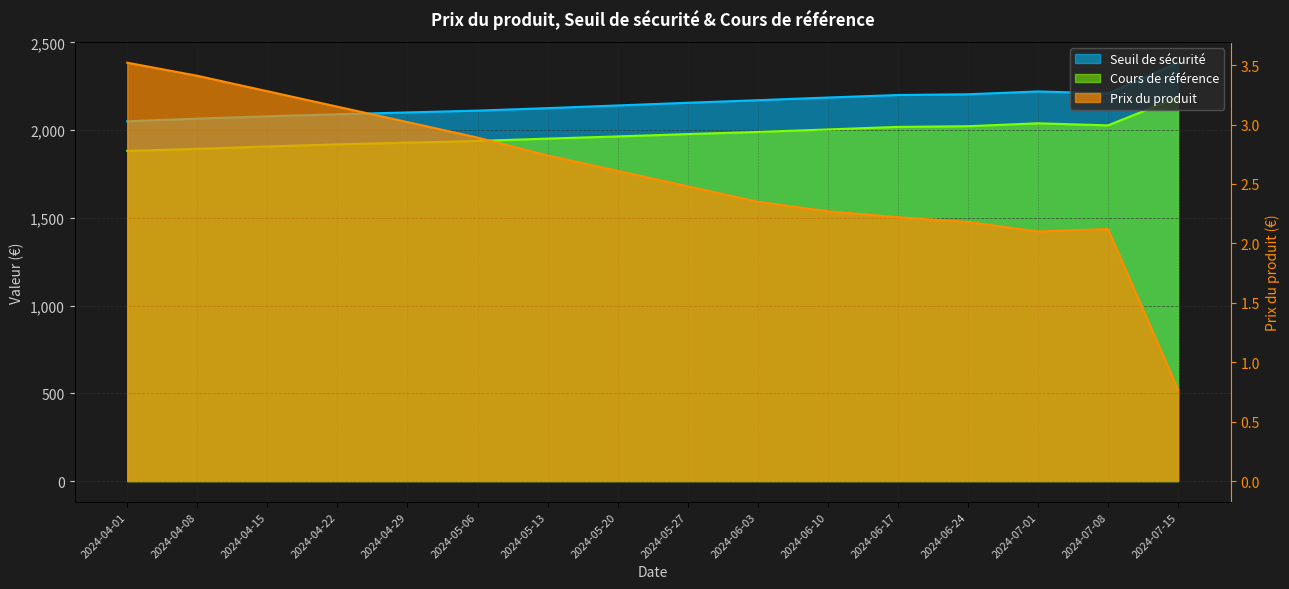

Reading left to right, extract all data points from this chart.

Prix du produit: 2024-04-01=3.5	2024-04-08=3.4	2024-04-15=3.3	2024-04-22=3.1	2024-04-29=3.0	2024-05-06=2.9	2024-05-13=2.7	2024-05-20=2.6	2024-05-27=2.5	2024-06-03=2.4	2024-06-10=2.3	2024-06-17=2.2	2024-06-24=2.2	2024-07-01=2.1	2024-07-08=2.1	2024-07-15=0.8
Seuil de sécurité: 2024-04-01=2050.1	2024-04-08=2065.3	2024-04-15=2078.4	2024-04-22=2090.2	2024-04-29=2100.5	2024-05-06=2110.8	2024-05-13=2125.0	2024-05-20=2140.3	2024-05-27=2155.6	2024-06-03=2170.2	2024-06-10=2185.4	2024-06-17=2199.7	2024-06-24=2204.0	2024-07-01=2220.0	2024-07-08=2209.1	2024-07-15=2383.9
Cours de référence: 2024-04-01=1881.4	2024-04-08=1893.0	2024-04-15=1906.7	2024-04-22=1918.5	2024-04-29=1928.3	2024-05-06=1938.0	2024-05-13=1951.4	2024-05-20=1963.8	2024-05-27=1977.2	2024-06-03=1989.4	2024-06-10=2003.6	2024-06-17=2018.1	2024-06-24=2022.0	2024-07-01=2038.7	2024-07-08=2026.7	2024-07-15=2187.0